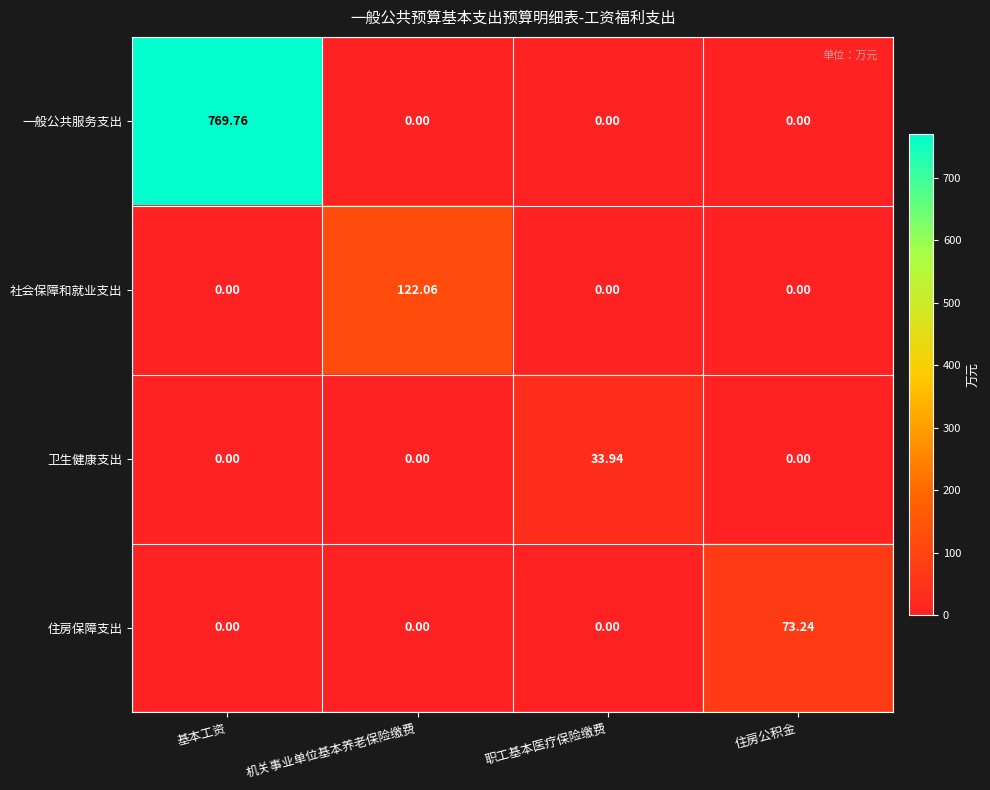

Between 基本工资 and 职工基本医疗保险缴费, which series saw the biggest shift?

一般公共服务支出